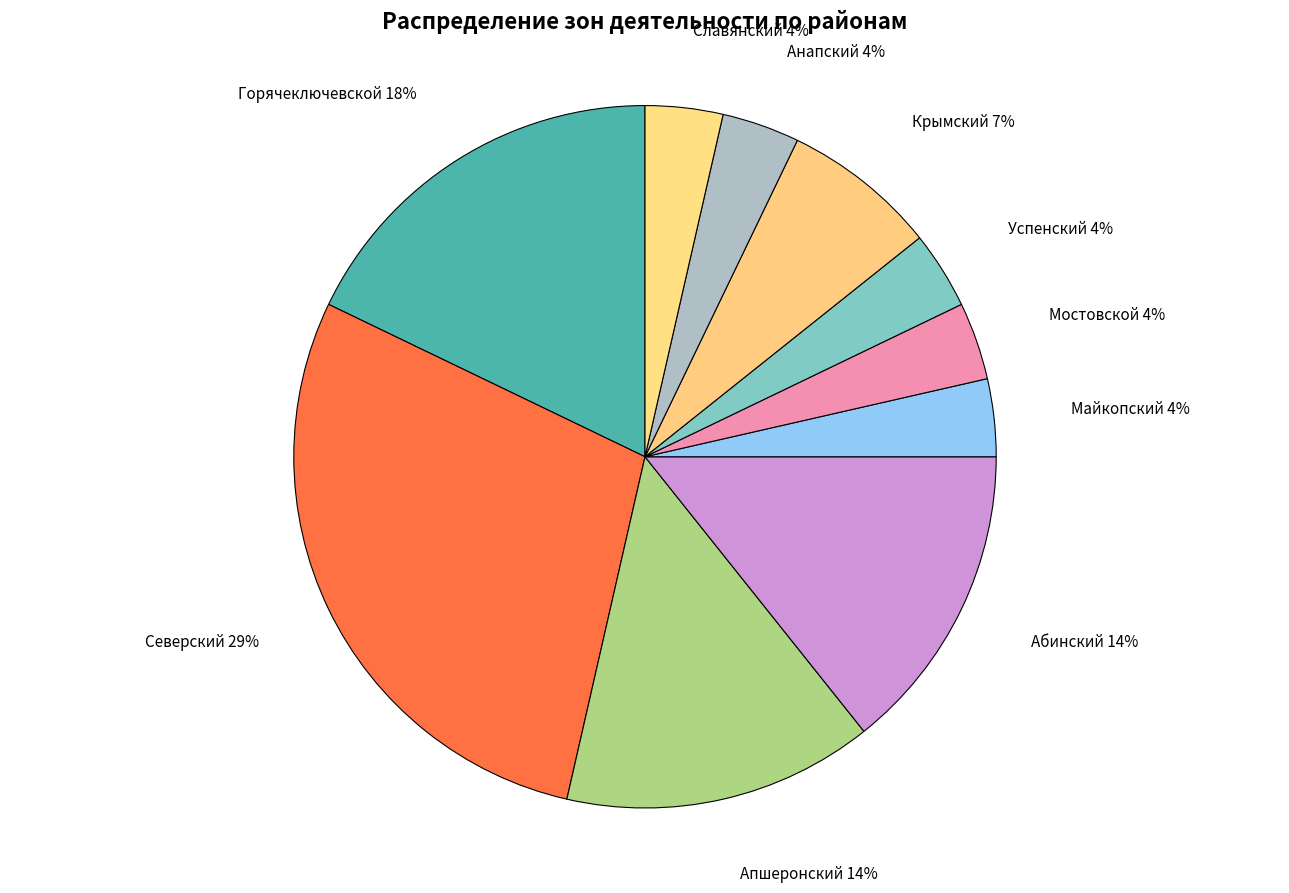

To the nearest percent, what portion does Майкопский represent?

4%